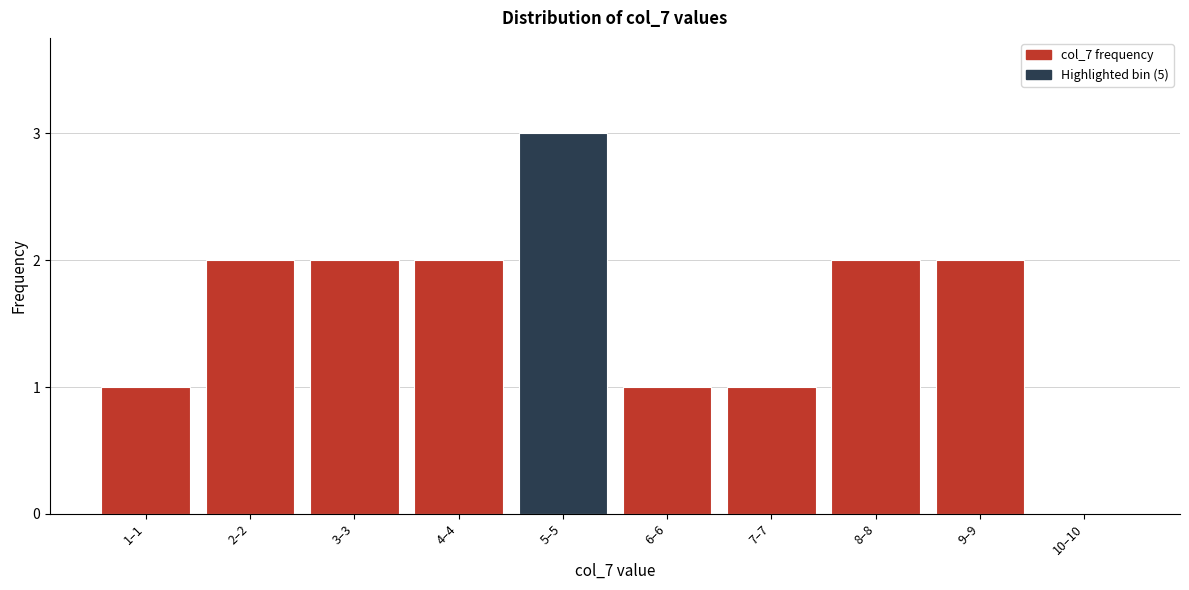

Reading right to left, what are all the values shown in this chart?

10–10=0	9–9=2	8–8=2	7–7=1	6–6=1	5–5=3	4–4=2	3–3=2	2–2=2	1–1=1